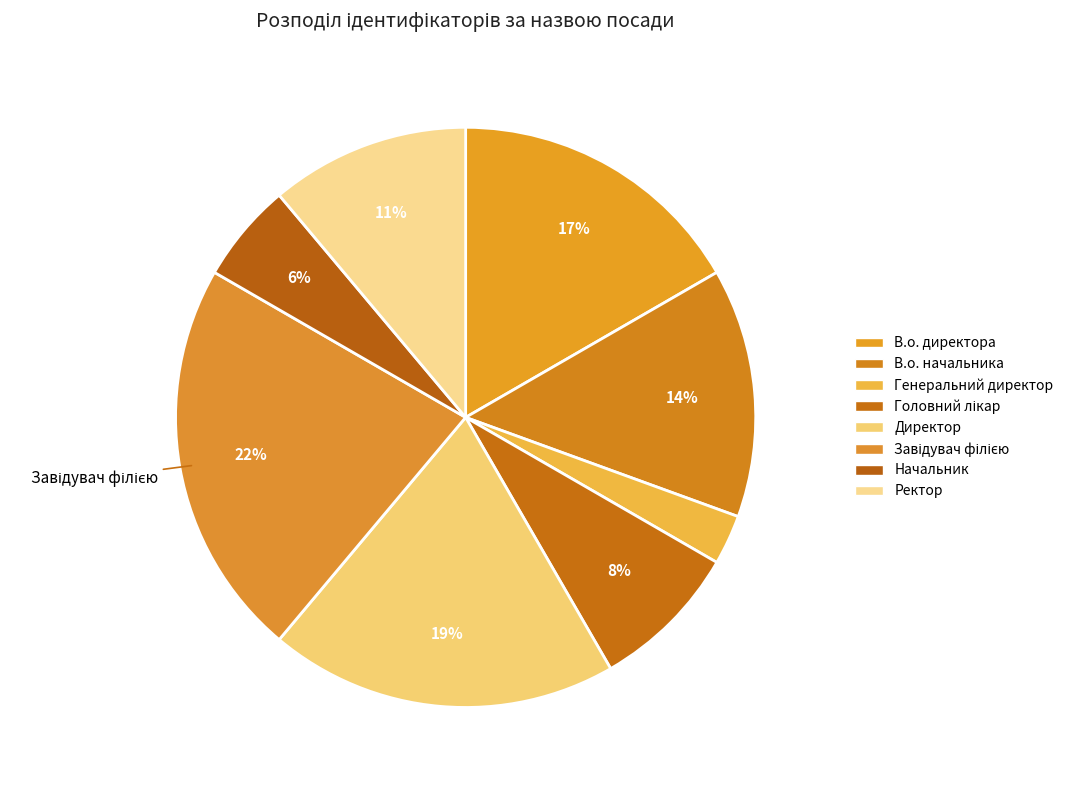

How many slices are in this pie chart?

8